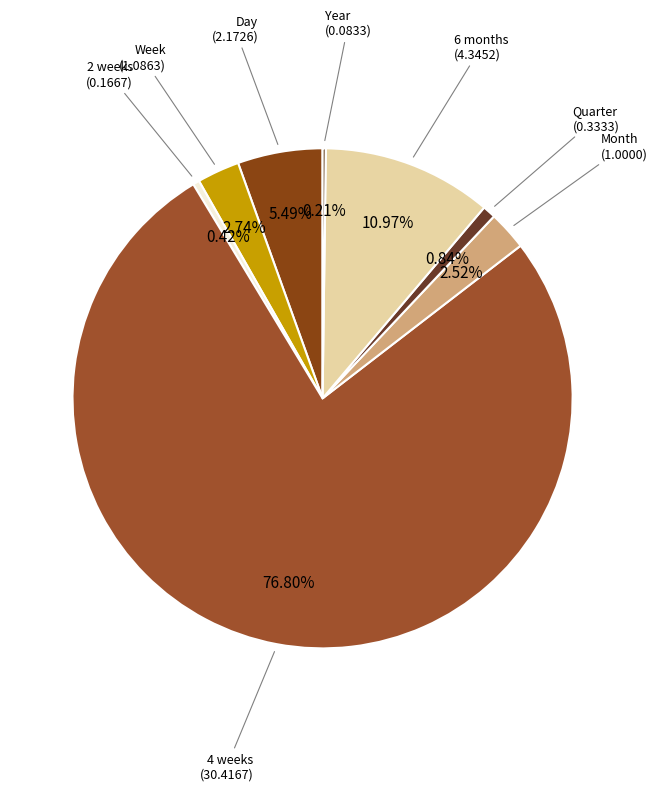

Which slice is the smallest?

Year